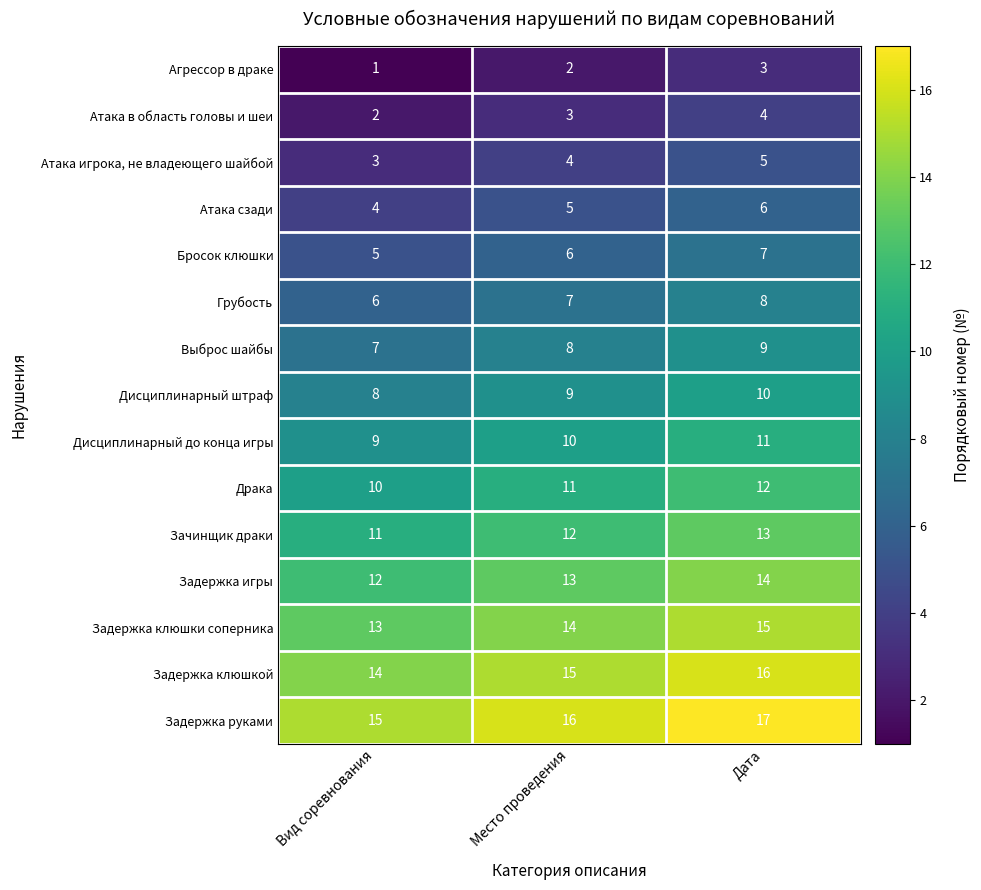

How many data points does each series have?

3